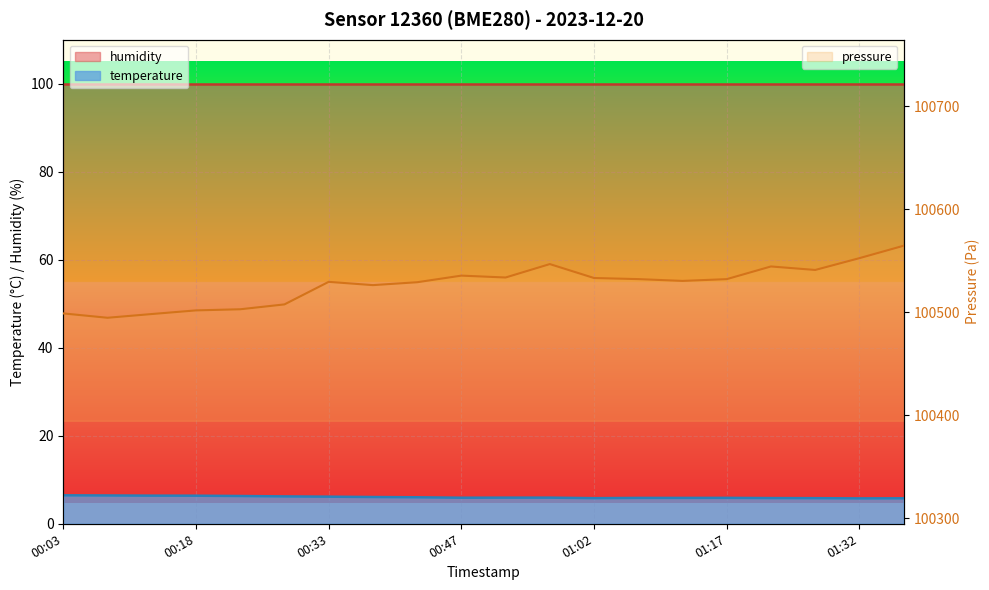

Does the chart display data point markers on the line(s)?

No